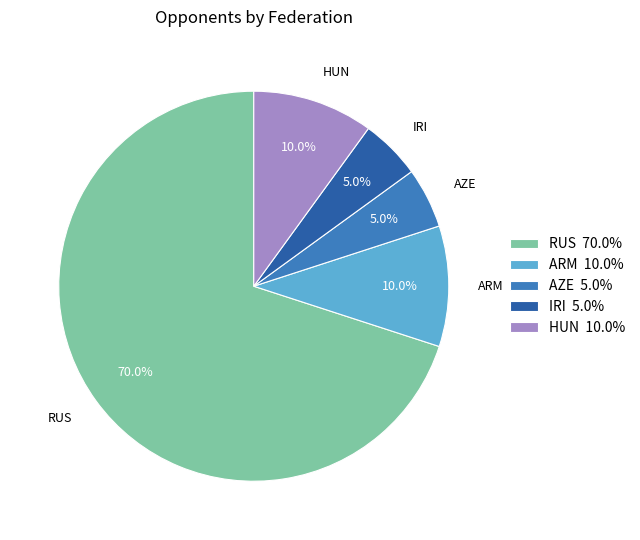

Do HUN and IRI together represent more than half of the pie?

No